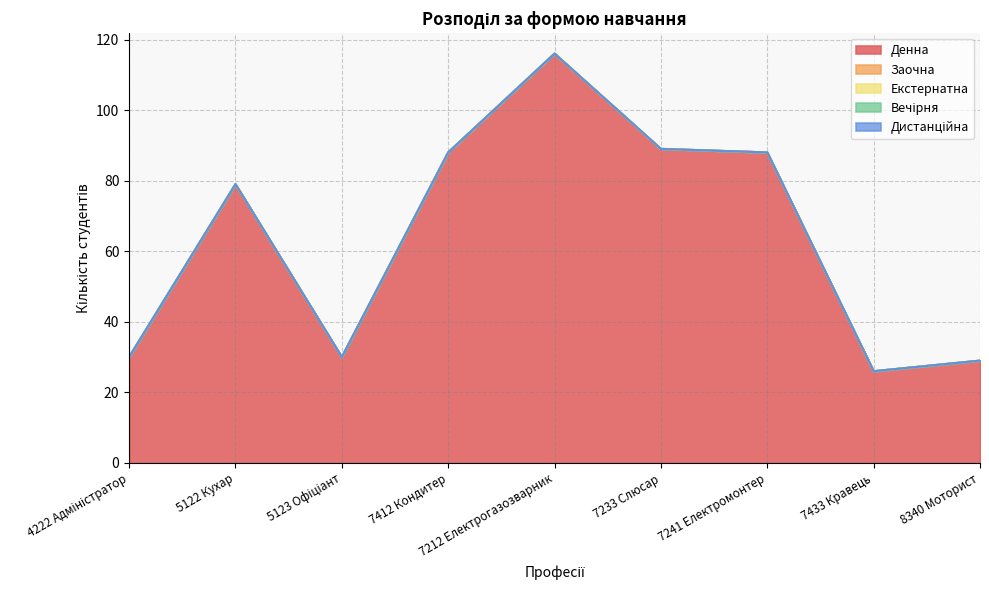

Which series changed the most between 5123 Офіціант and 7241 Електромонтер?

Денна